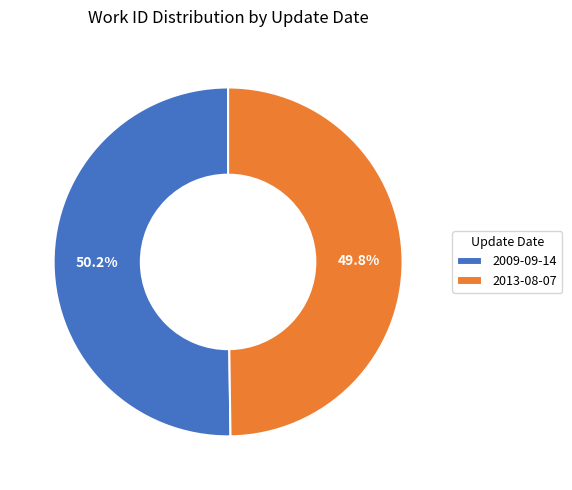

How many slices are in this pie chart?

2